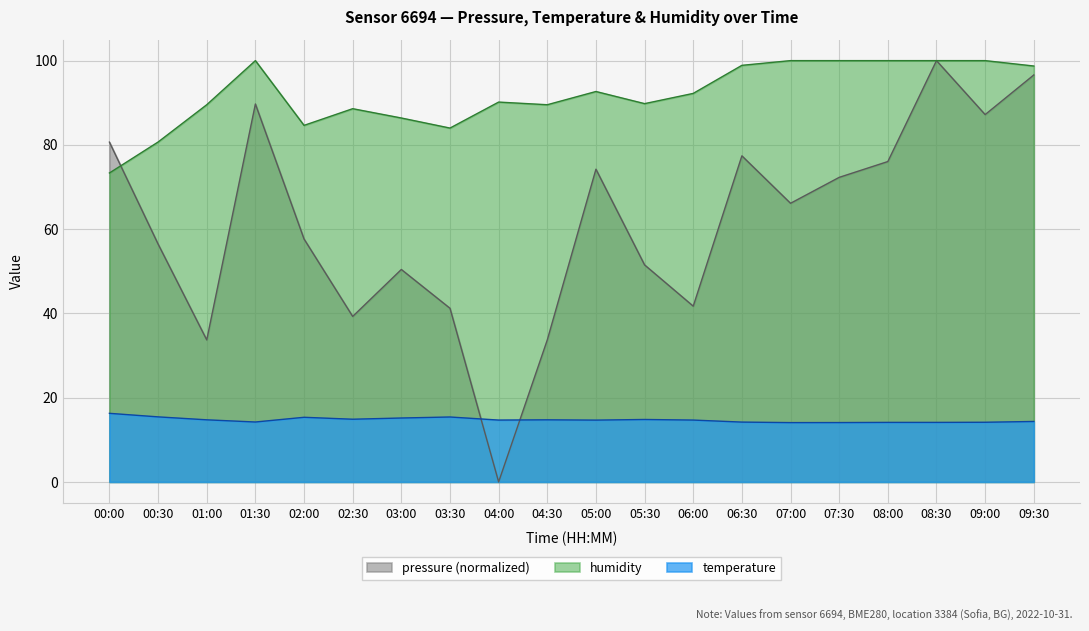

In humidity, how many points are lower than both neighbors (excluding endpoints)?

4